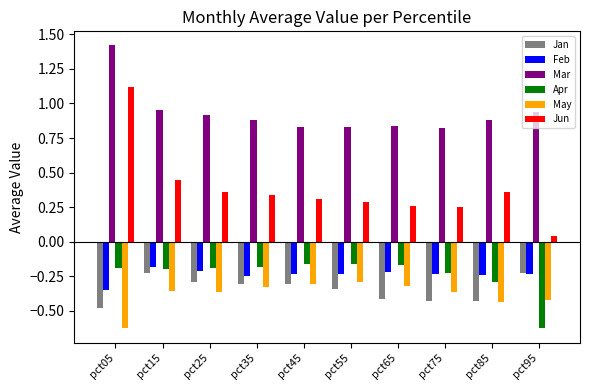

Is it true that Mar equals 0.5 at pct95?

False